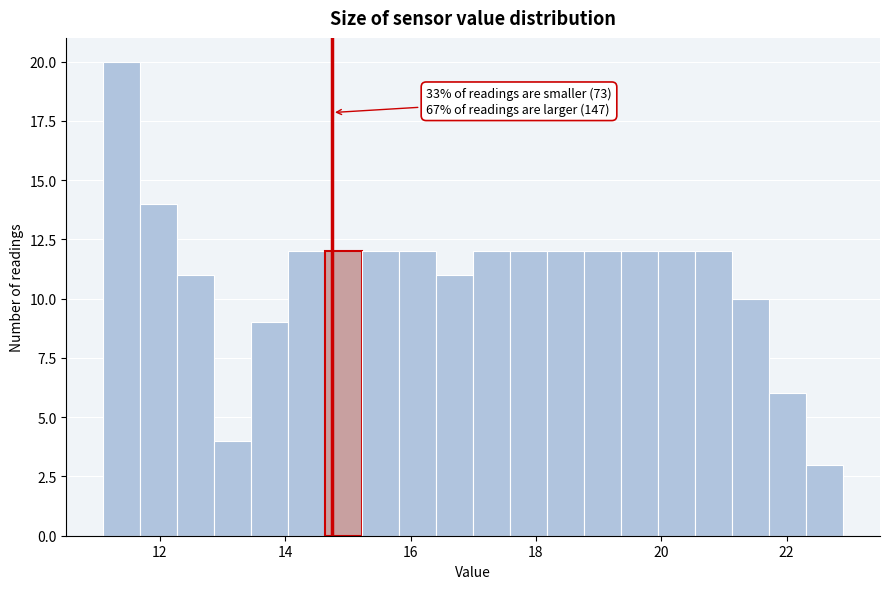

Read against the x-axis, roughly where is the centre of the tallest bar?

11.4